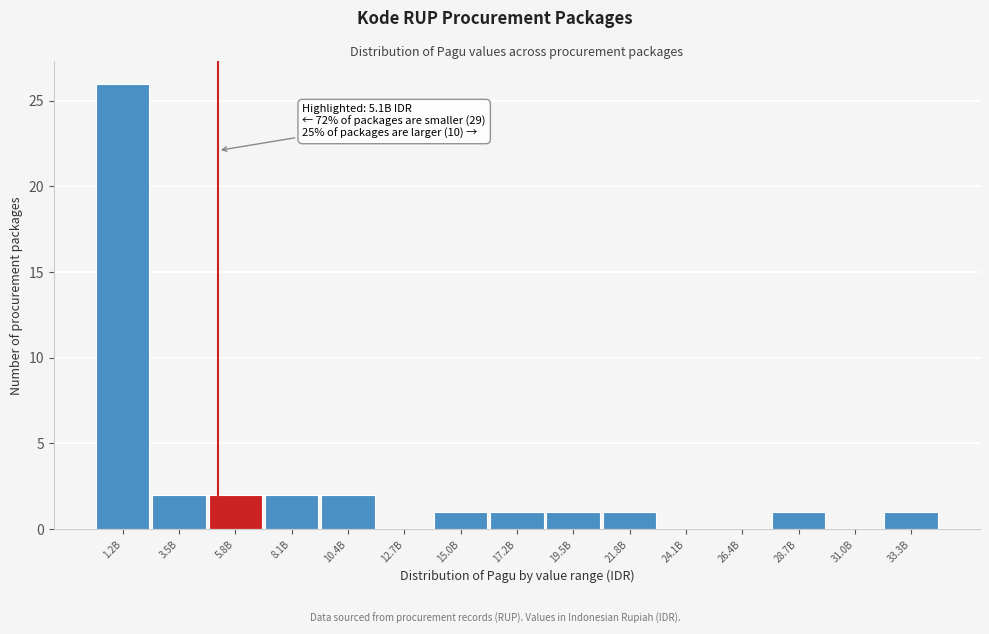

Reading right to left, list all the values displayed in this chart.

33.3B=1	31.0B=0	28.7B=1	26.4B=0	24.1B=0	21.8B=1	19.5B=1	17.2B=1	15.0B=1	12.7B=0	10.4B=2	8.1B=2	5.8B=2	3.5B=2	1.2B=26